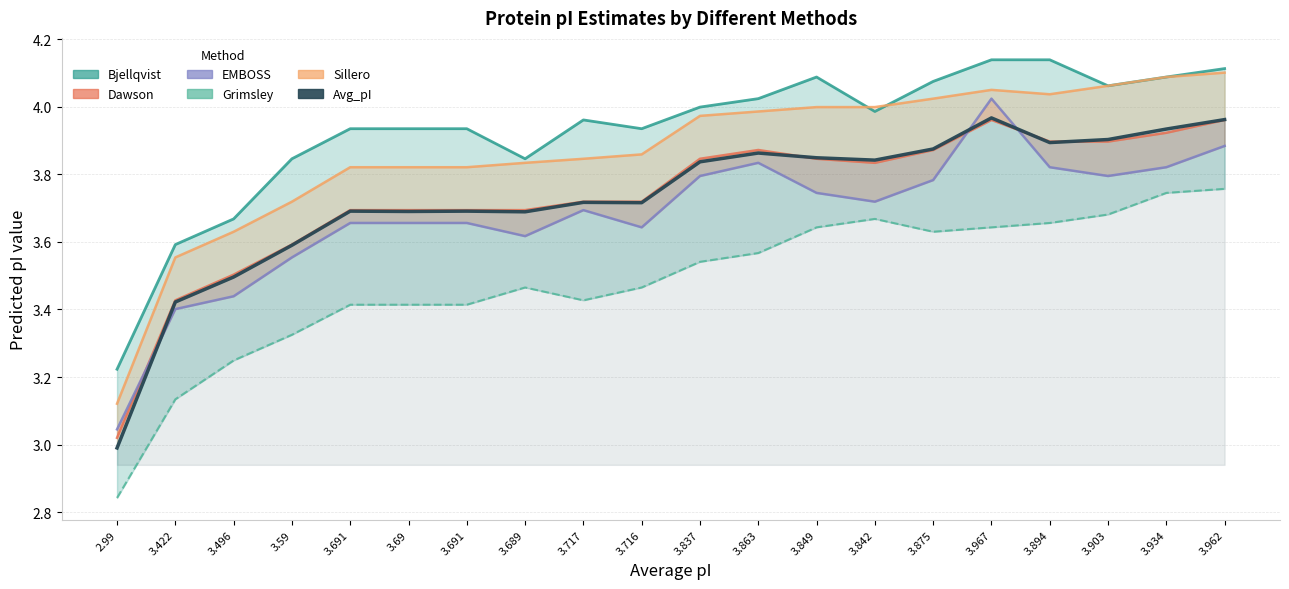

What is the sum of all Sillero_line values?

77.3